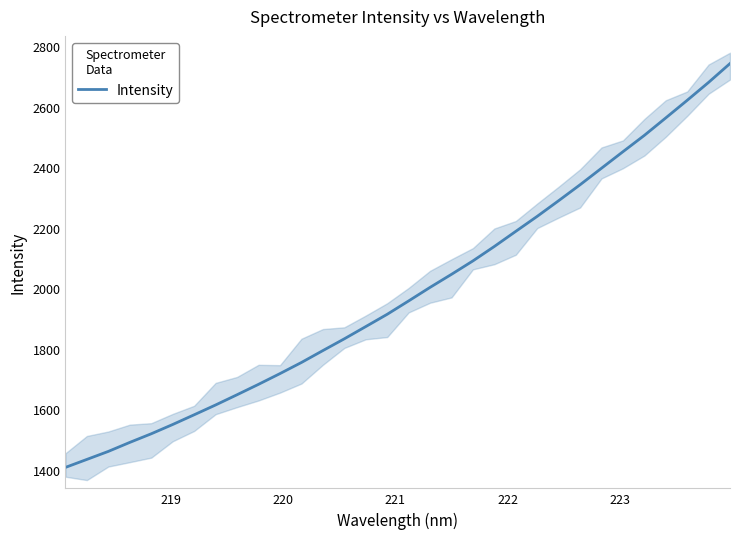

What is the lowest value of the Intensity series?

1408.1